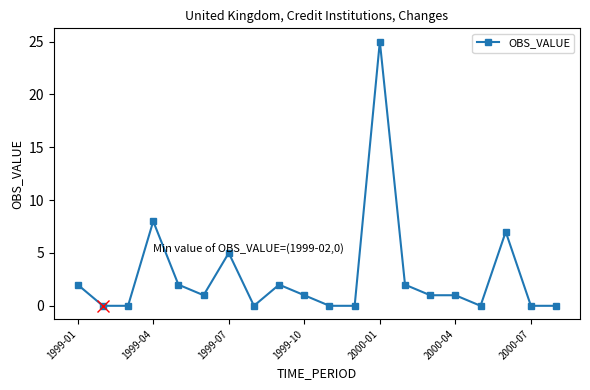

Reading left to right, transcribe all the data shown in this chart.

2	0	0	8	2	1	5	0	2	1	0	0	25	2	1	1	0	7	0	0